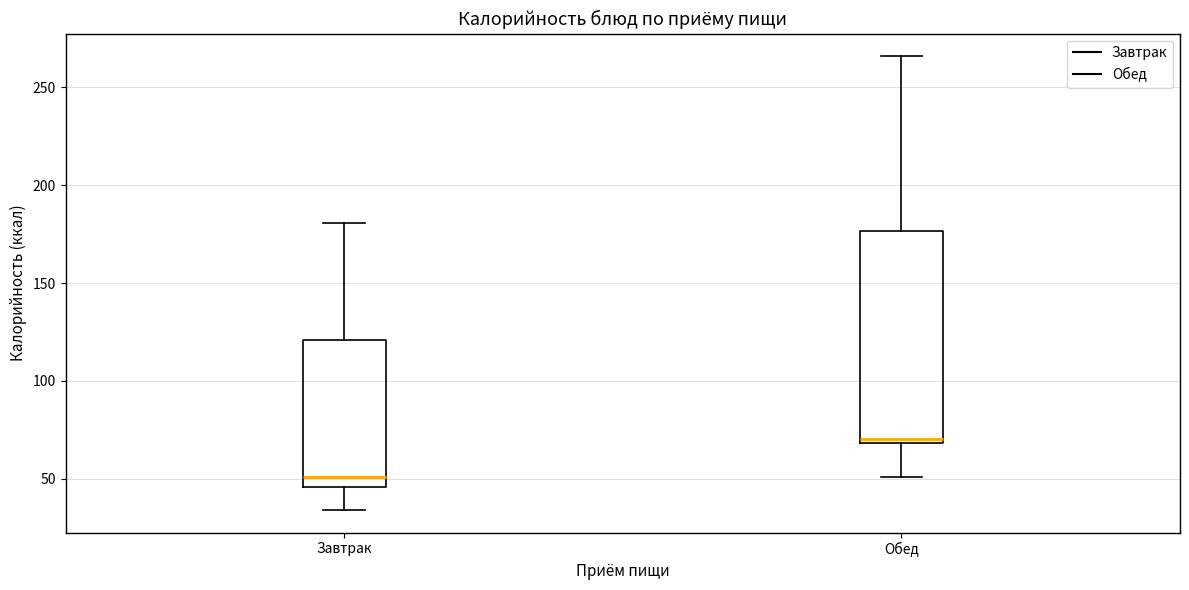

Reading left to right, read every box against the y-axis: the position of its median line, the range the box covers, and the ends of its whiskers. The values are not printed on the chart, so give them approximately, as read against the axis.

Завтрак: median 50, box 45 to 120, whiskers 35 to 180
Обед: median 70 (just above the box's lower edge), box 70 to 175, whiskers 50 to 265